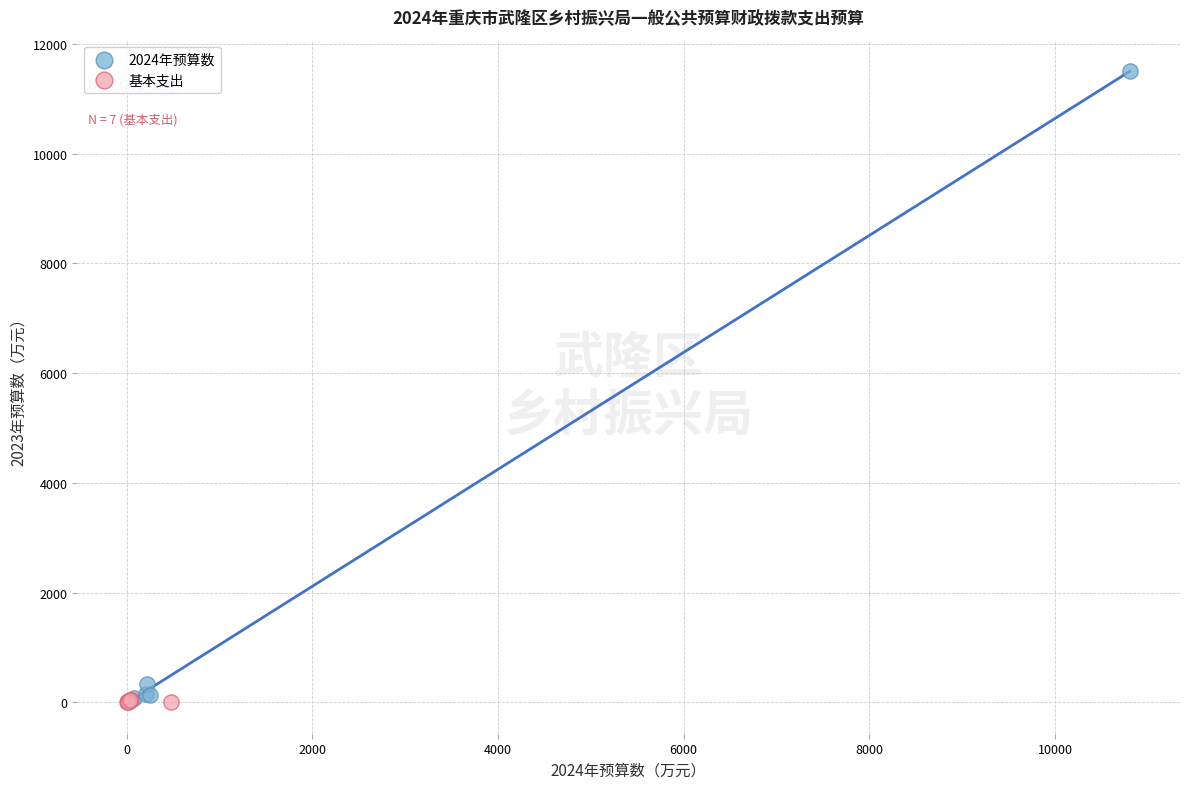

Which series contains the highest Y value?

2024年预算数